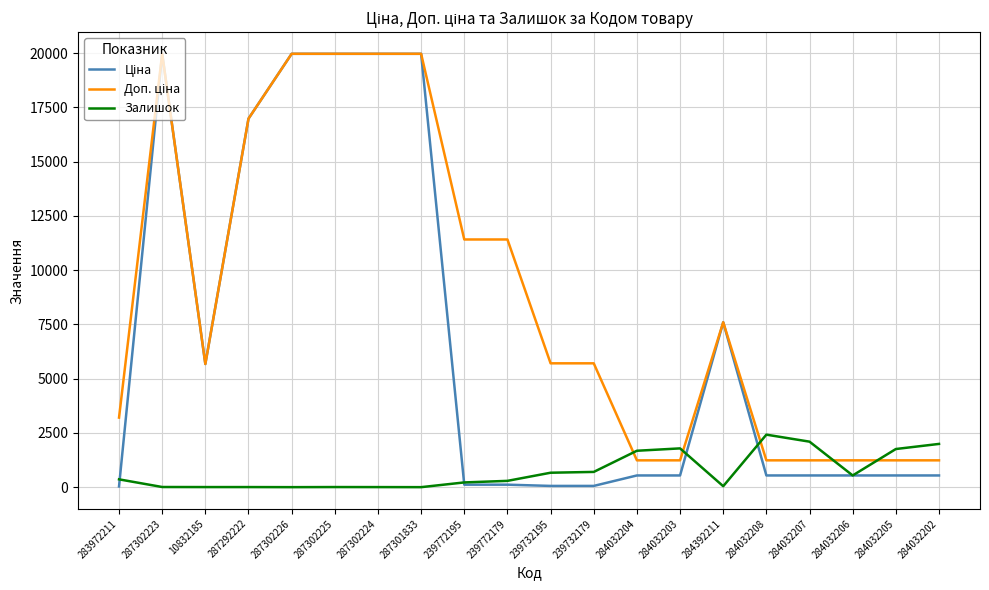

What is the greatest value displayed?

19964.2